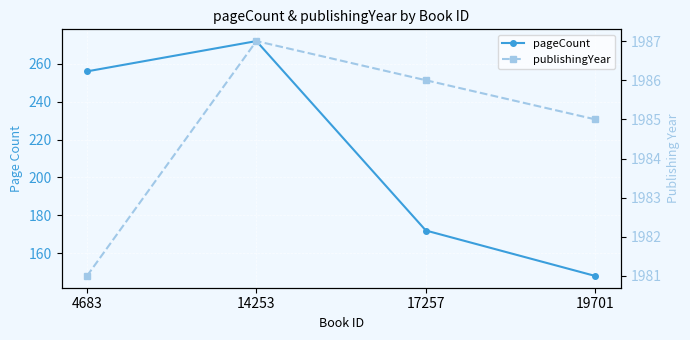

Which has a higher value, 14253 or 19701?

14253